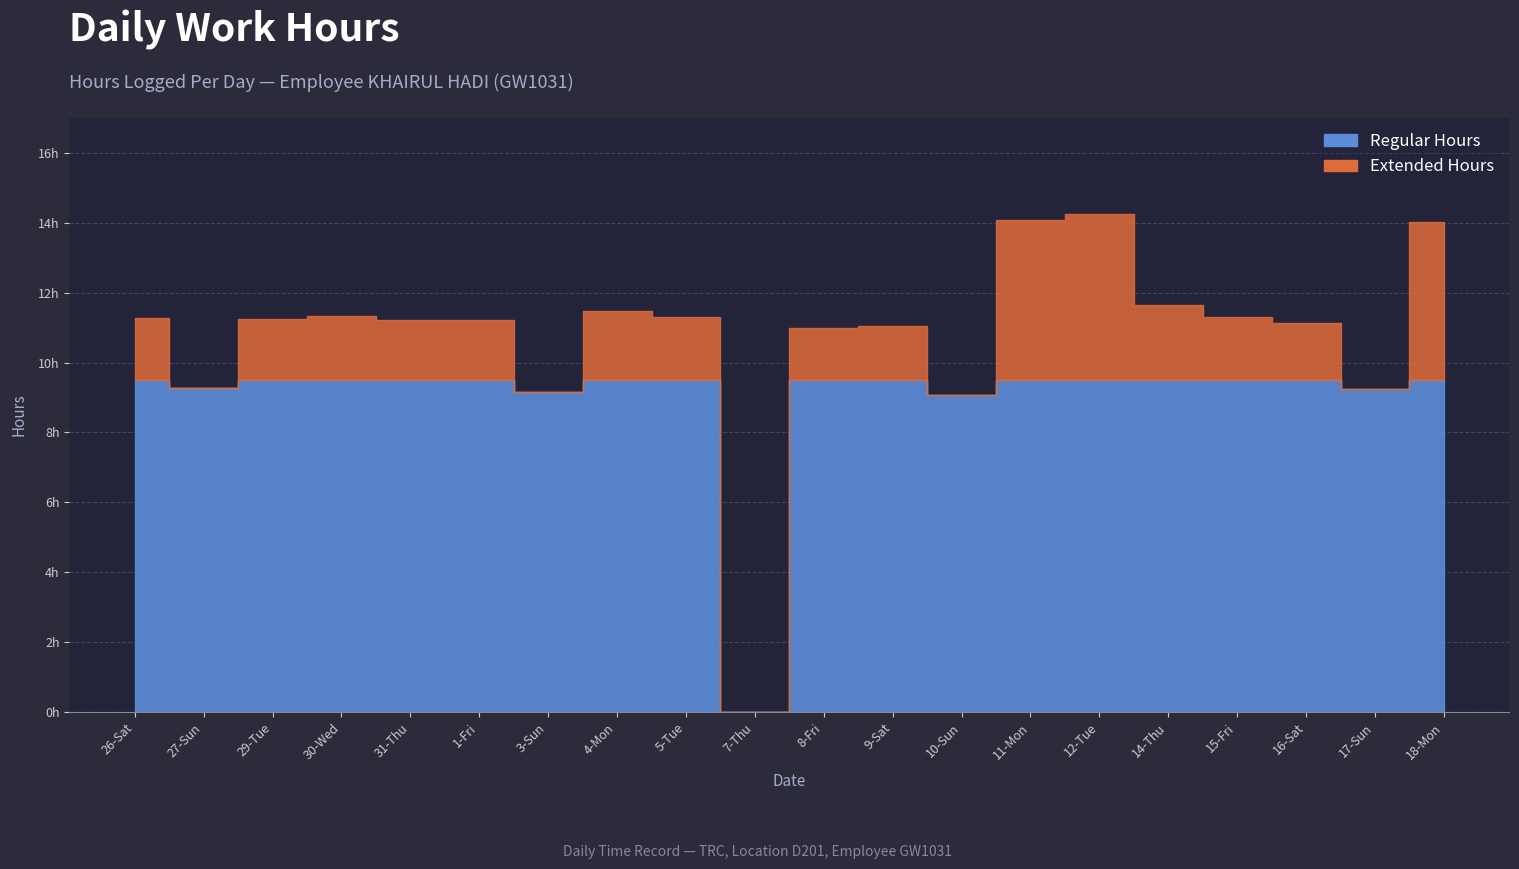

List the labels in order of value, largest first.

12-Tue, 11-Mon, 18-Mon, 14-Thu, 4-Mon, 30-Wed, 5-Tue, 15-Fri, 26-Sat, 29-Tue, 31-Thu, 1-Fri, 16-Sat, 9-Sat, 8-Fri, 27-Sun, 17-Sun, 3-Sun, 10-Sun, 7-Thu